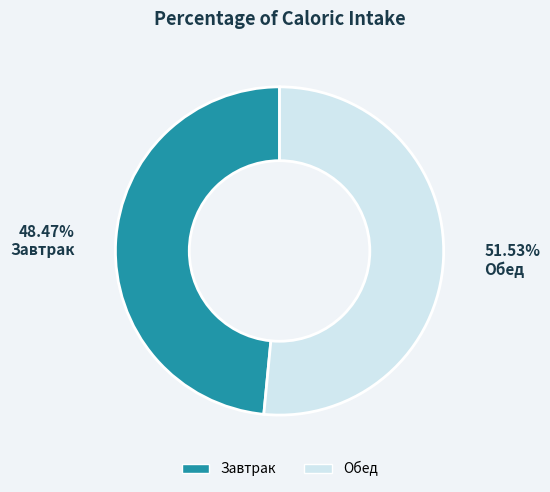

What percentage is the Завтрак slice, to the nearest percent?

48%